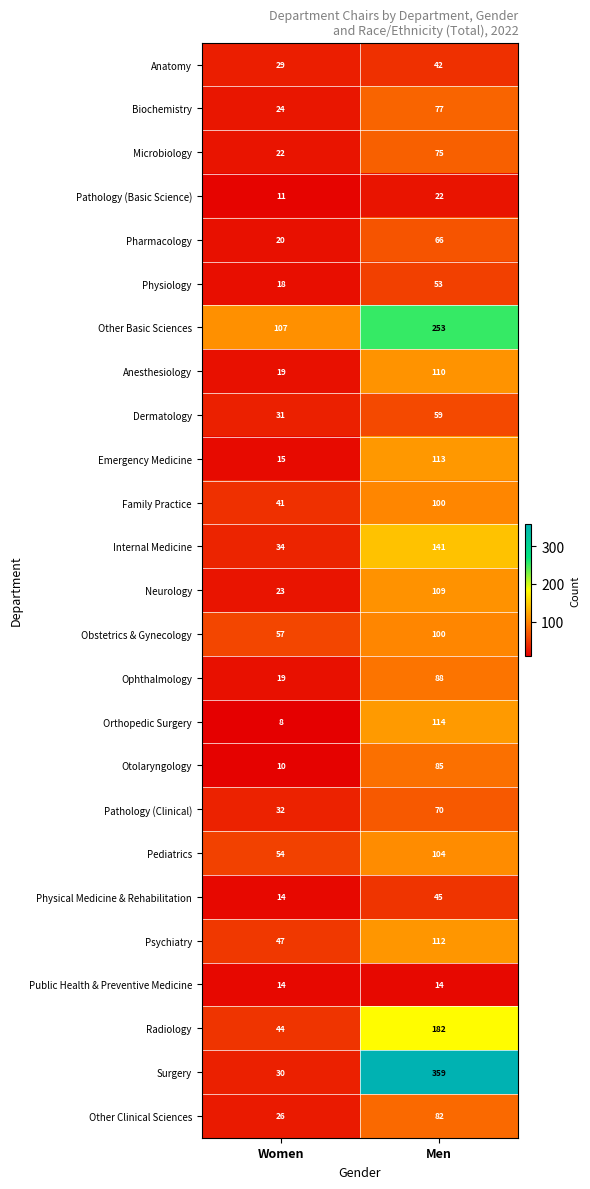

Is it true that Anesthesiology equals 30 at Women?

False